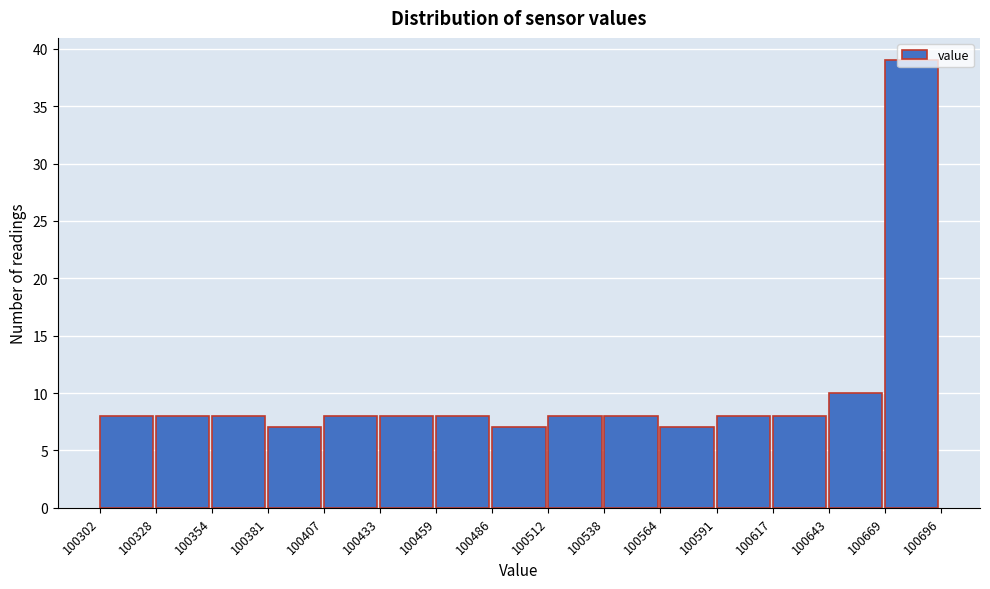

Over which range of the x-axis is the bar tallest?

100669 to 100696